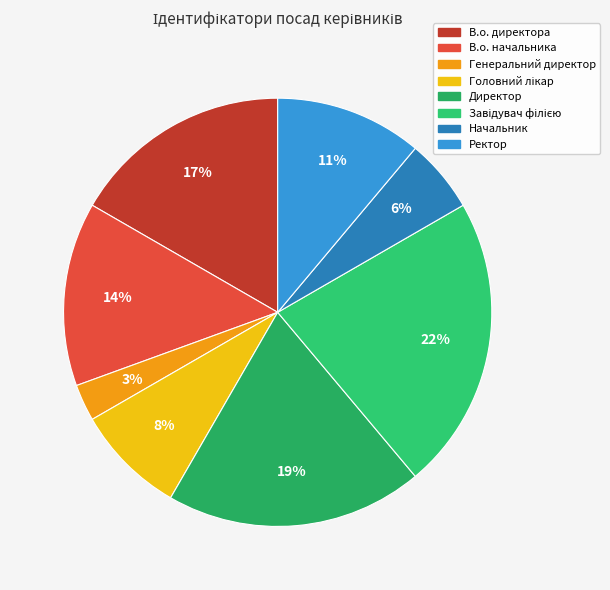

Count the number of slices in the pie.

8